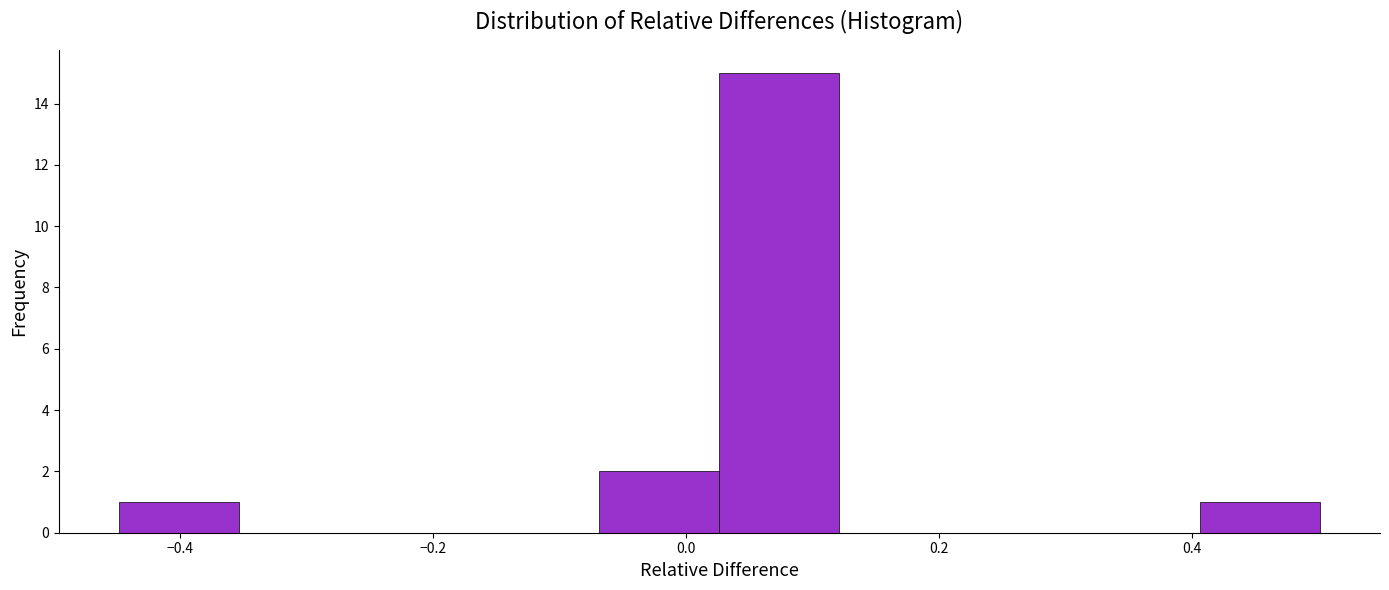

Reading left to right, transcribe this chart: for each bar, give the range it covers on the x-axis and its height. Neither the bar edges nor the heights are printed on the chart, so give them approximately, as read against the axes.

-0.44 to -0.36: 1
-0.36 to -0.26: 0
-0.26 to -0.16: 0
-0.16 to -0.06: 0
-0.06 to 0.02: 2
0.02 to 0.12: 15
0.12 to 0.22: 0
0.22 to 0.32: 0
0.32 to 0.40: 0
0.40 to 0.50: 1